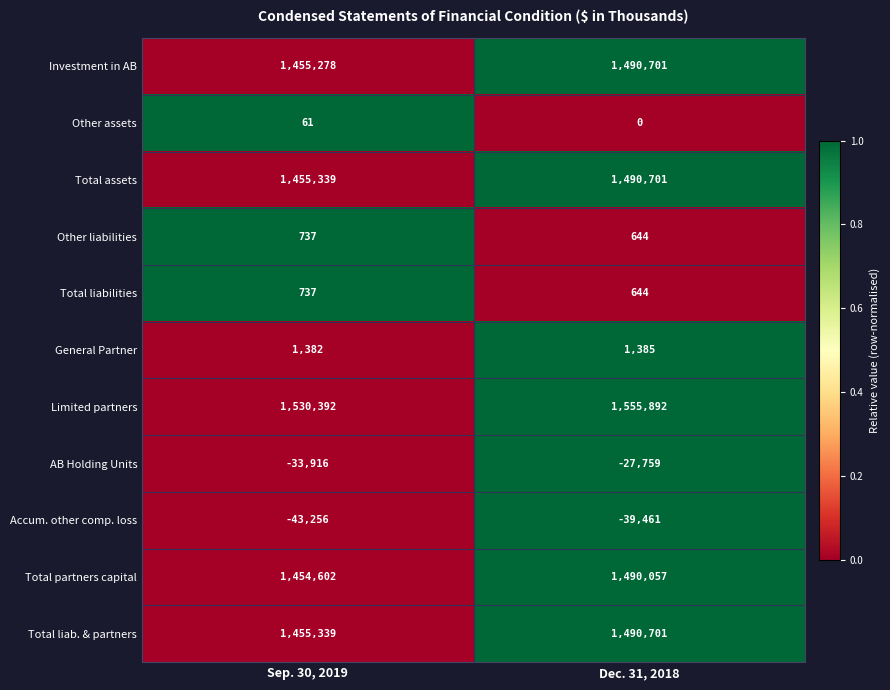

How many categories are shown in the chart?

2